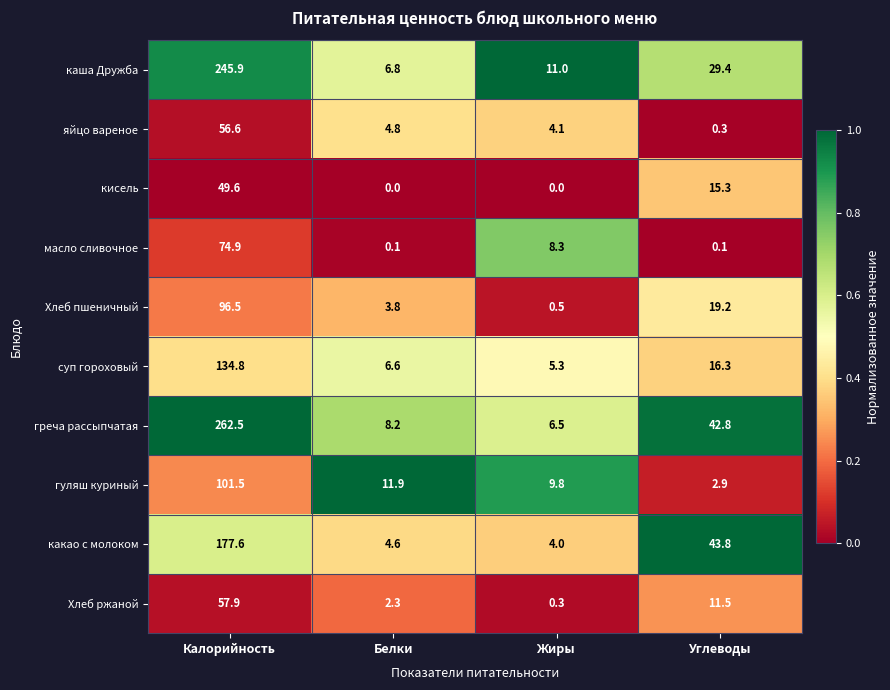

Which category has the highest value across all series?

Калорийность